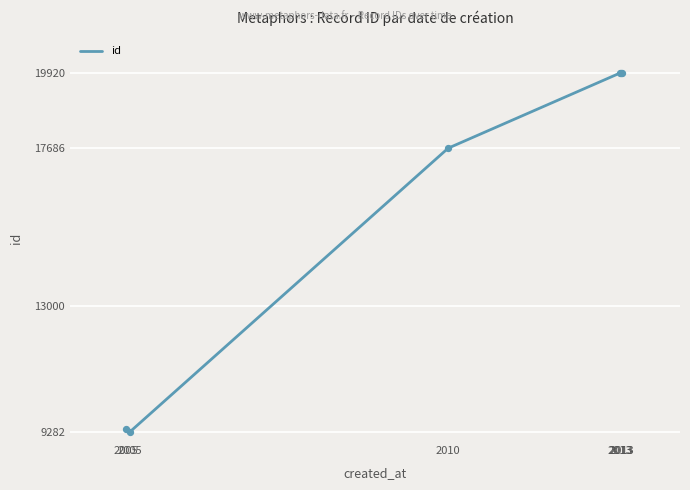

Which has a higher value, 2013 or 2005?

2013